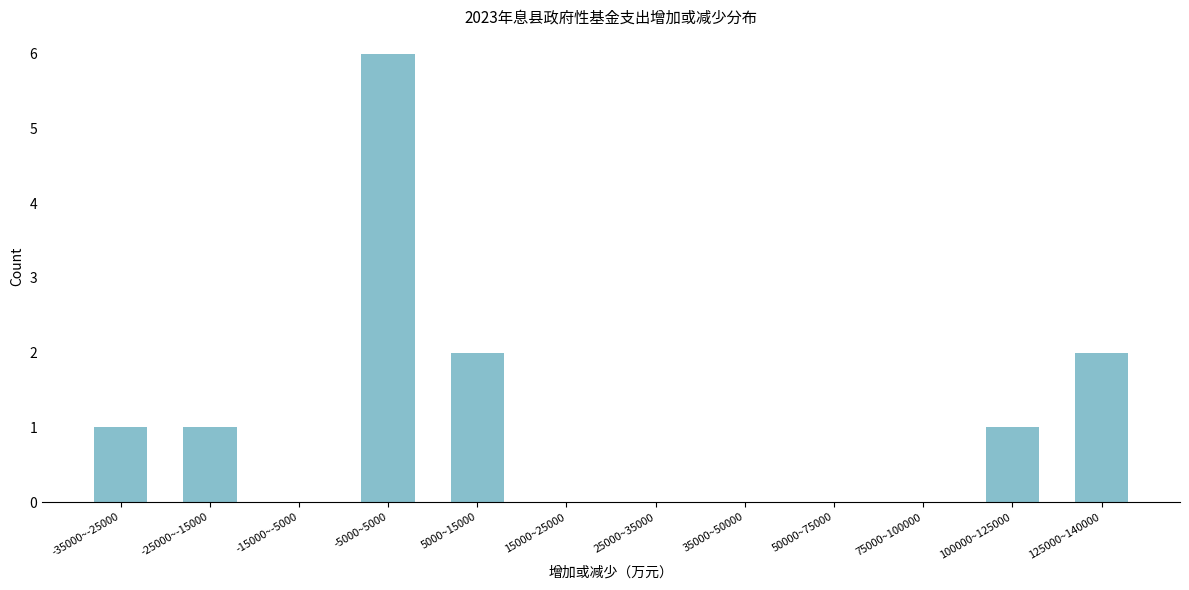

Reading left to right, what are all the values shown in this chart?

-35000~-25000=1	-25000~-15000=1	-15000~-5000=0	-5000~5000=6	5000~15000=2	15000~25000=0	25000~35000=0	35000~50000=0	50000~75000=0	75000~100000=0	100000~125000=1	125000~140000=2